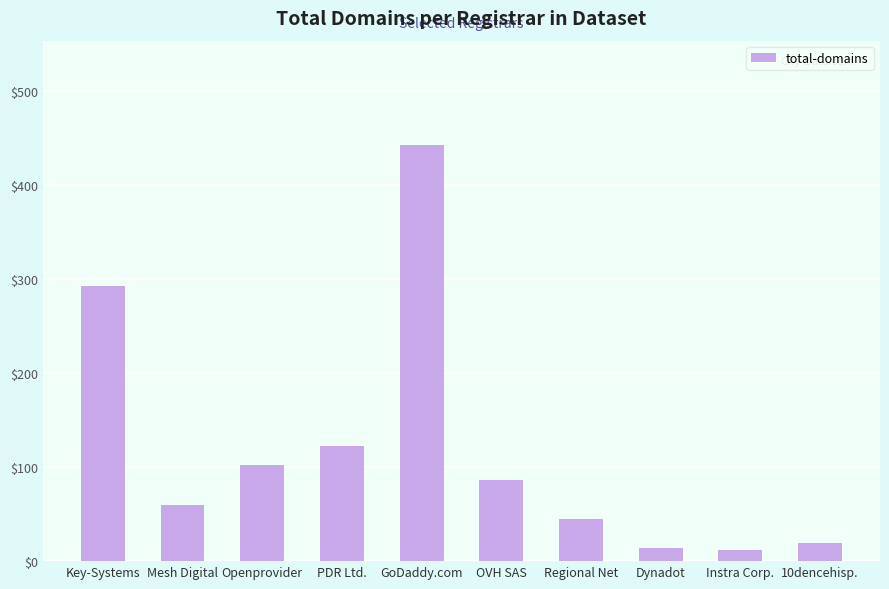

What is the change in value from OVH SAS to Regional Net?

-41